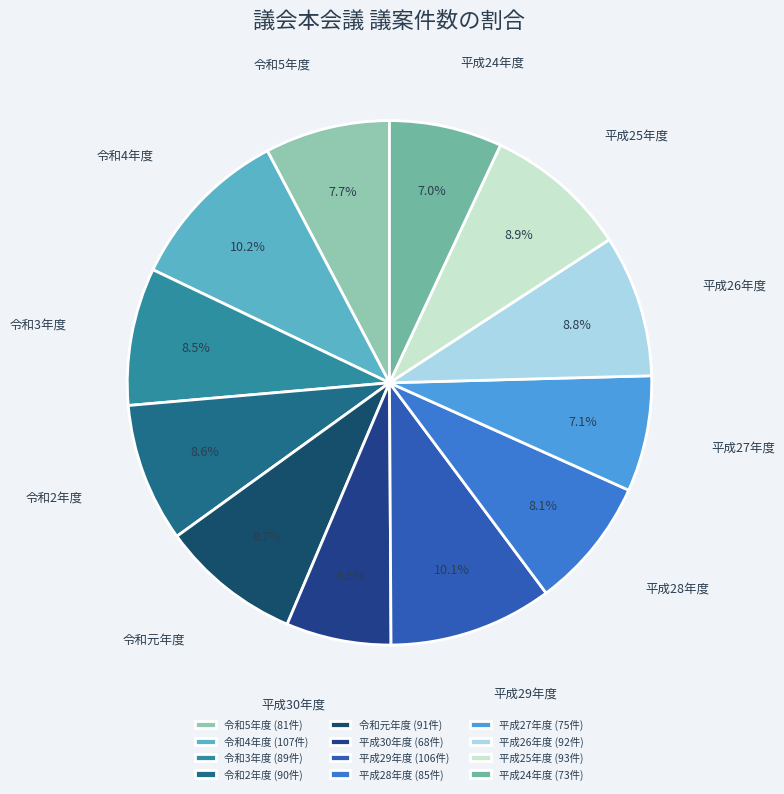

The 令和2年度 slice represents 19% of the pie. True or false?

False